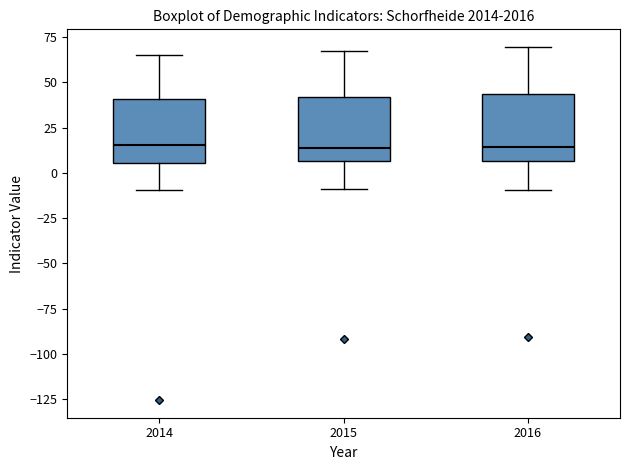

Where does the upper whisker of the box at x = 2015 end on the y-axis? The values are not printed on the chart, so give them approximately, as read against the axis.

65